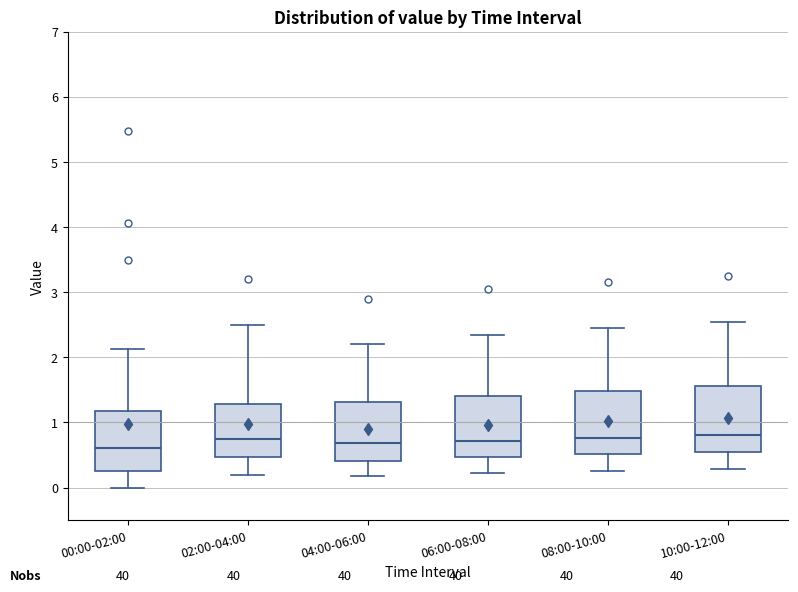

Where is the upper edge of the box for 06:00-08:00 on the y-axis? The values are not printed on the chart, so give them approximately, as read against the axis.

1.4